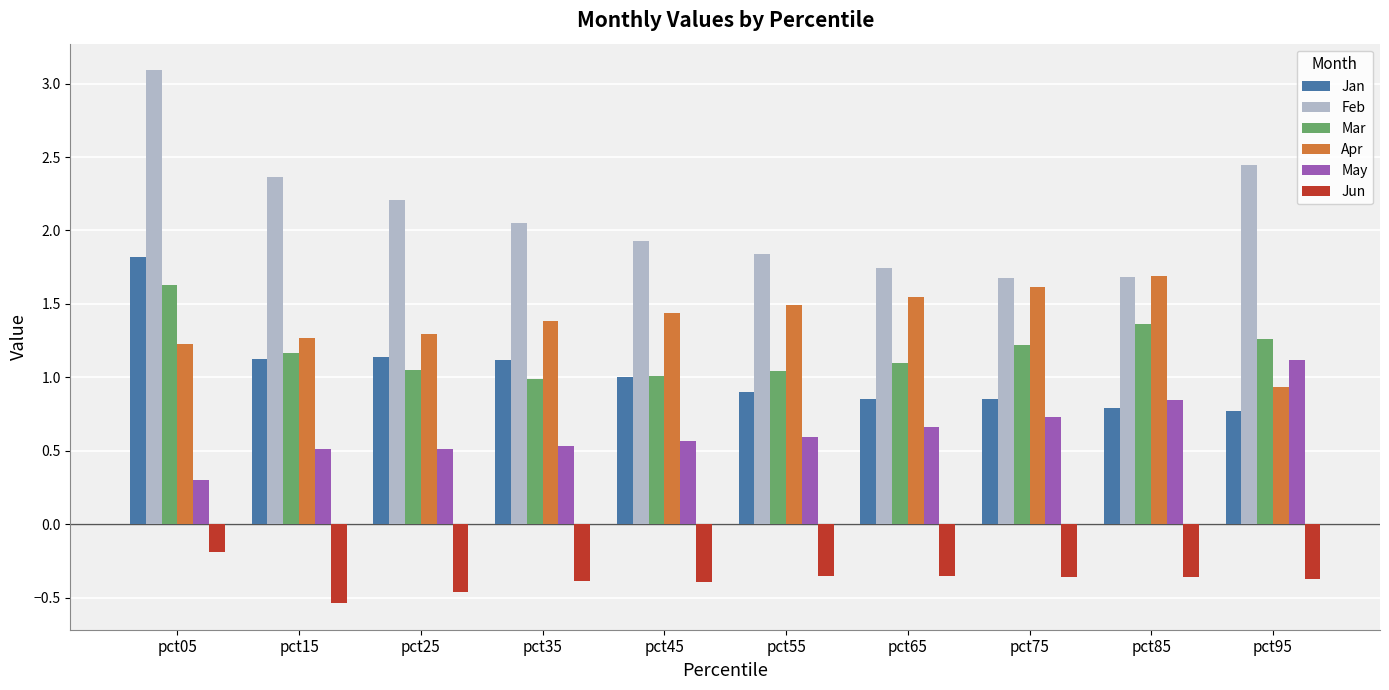

Is the value of Mar at pct65 greater than the value of Jan at pct95?

Yes